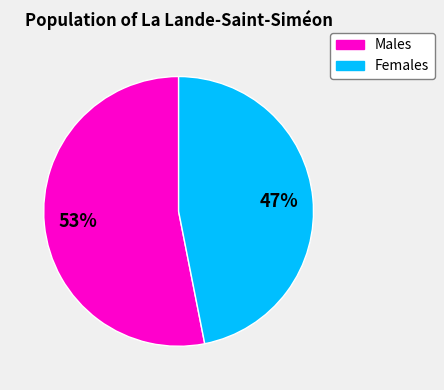

Does any single category account for the majority?

Yes